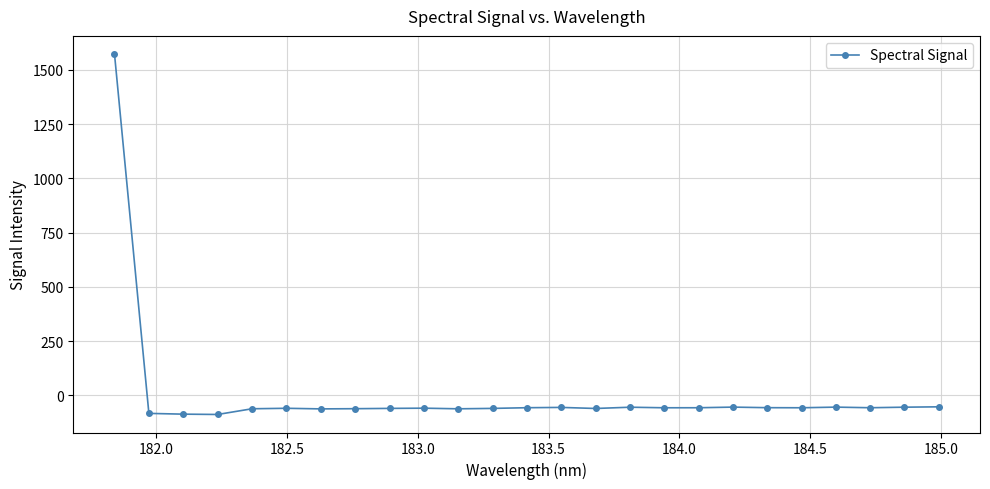

What is the value of the 17th point from the left?

-57.9